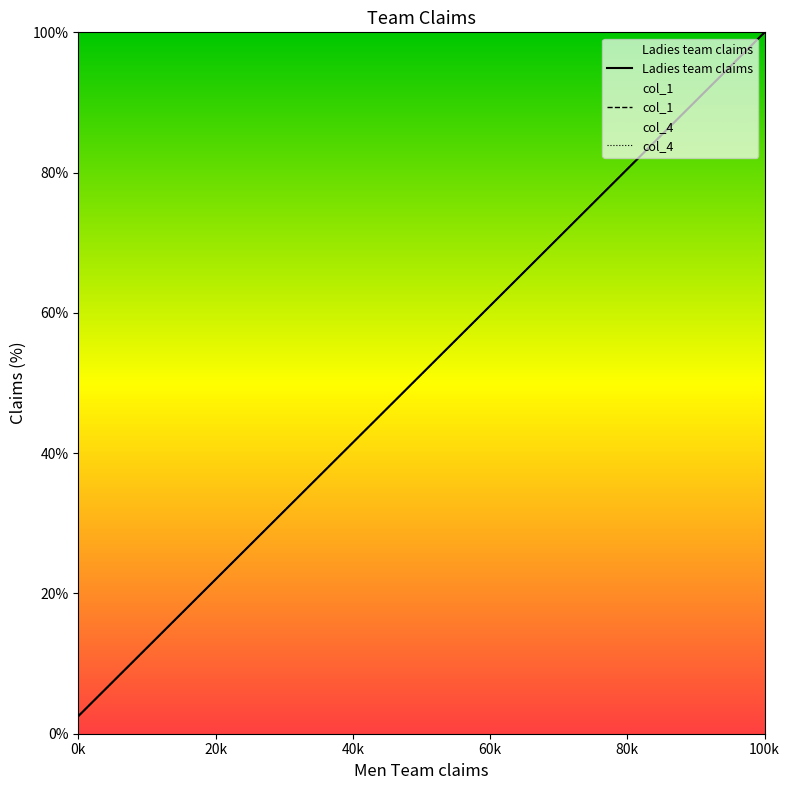

What is the total value across all series at 100k?

300.0